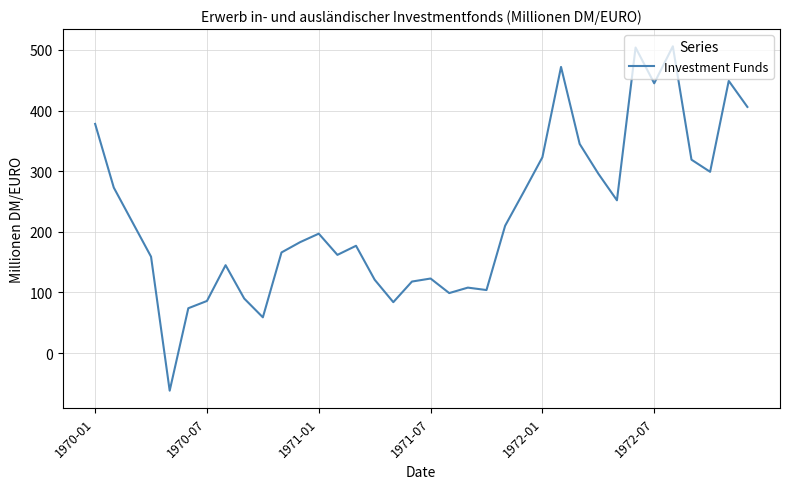

What is the greatest value displayed?

506